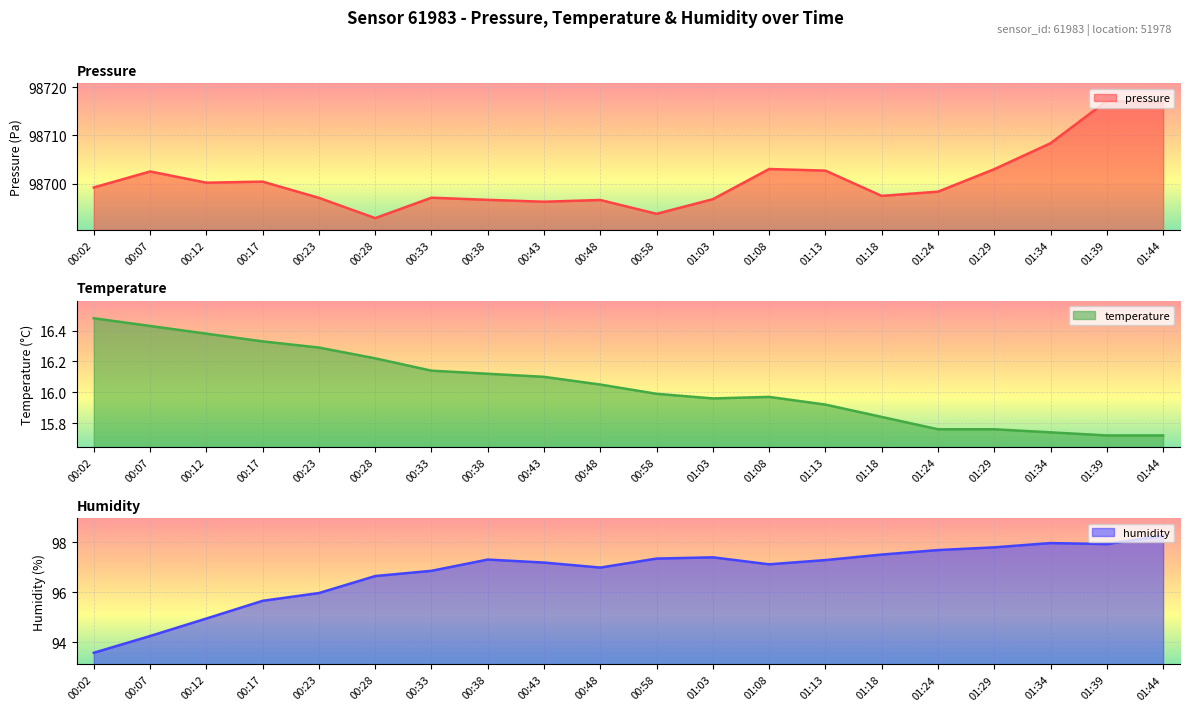

What are all the series names shown in the legend?

pressure, temperature, humidity